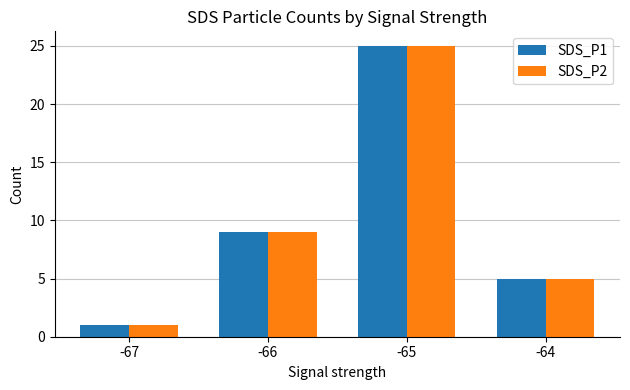

At which category is the sum across all series the highest?

-65